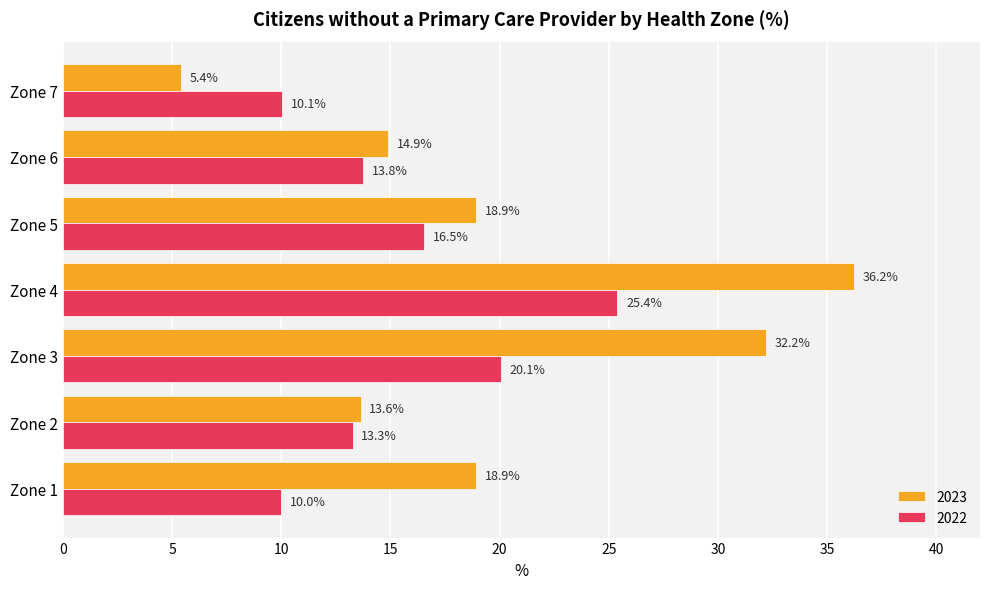

At which label does 2023 reach its peak?

Zone 4